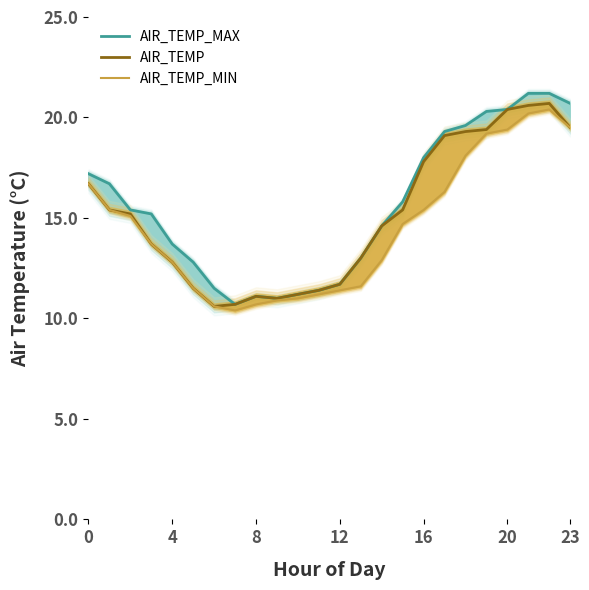

The AIR_TEMP series shows 11.7 at 12. True or false?

True